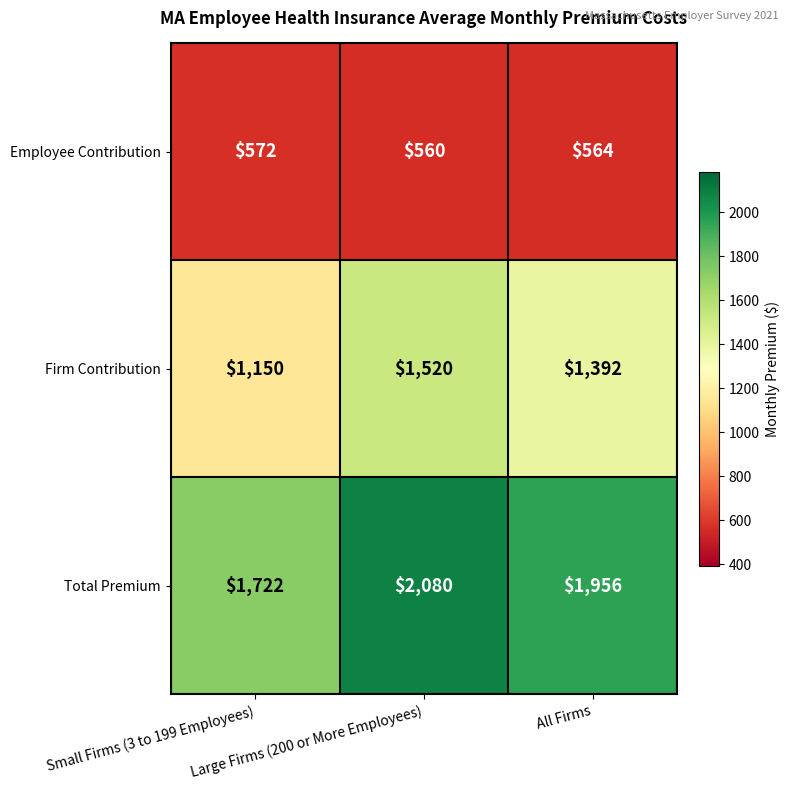

What is the average value of the Total Premium series?

1919